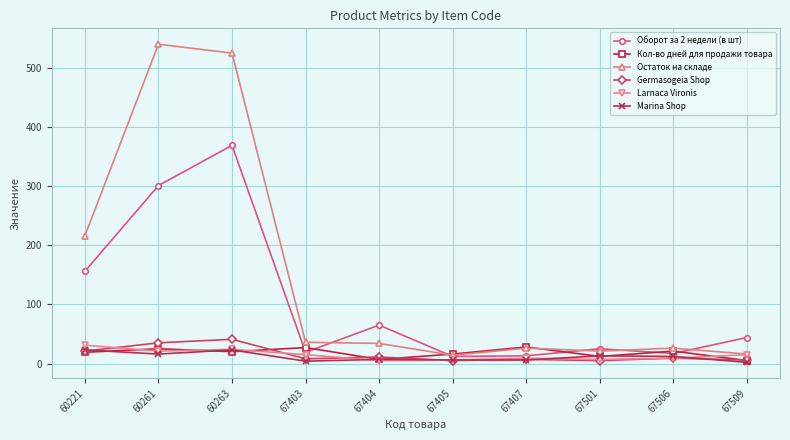

Does the chart display data point markers on the line(s)?

Yes